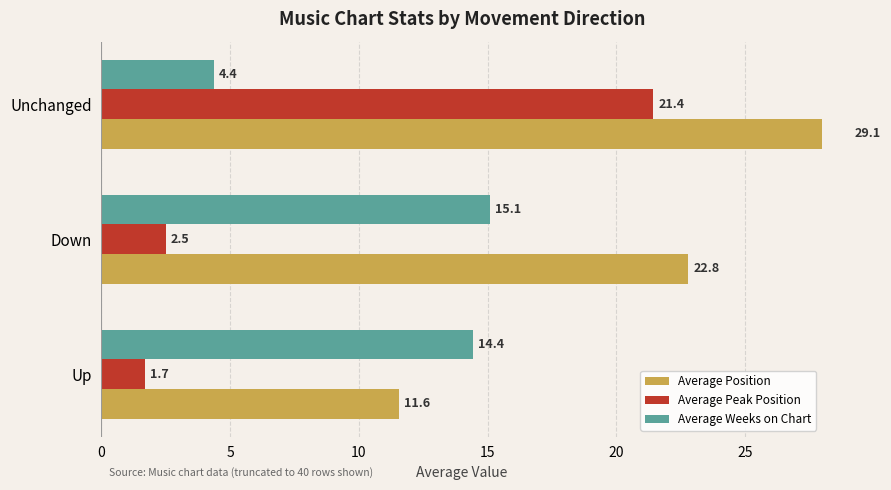

What is the average value of the Average Position series?

21.1